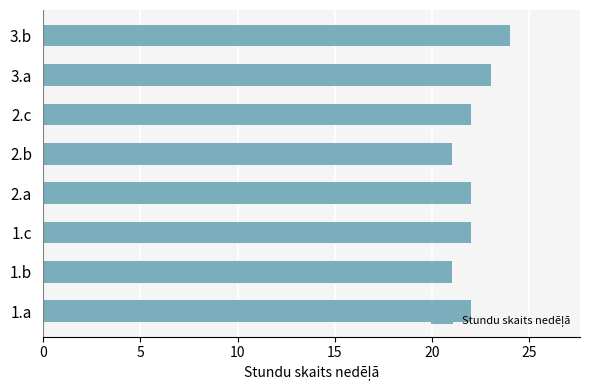

What is the difference between the second highest and minimum values?

2